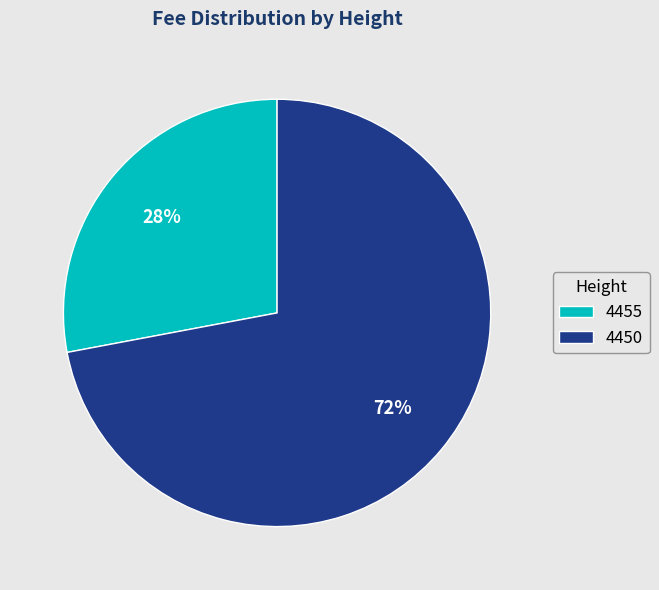

True or false: 4455 accounts for 34% of the total.

False